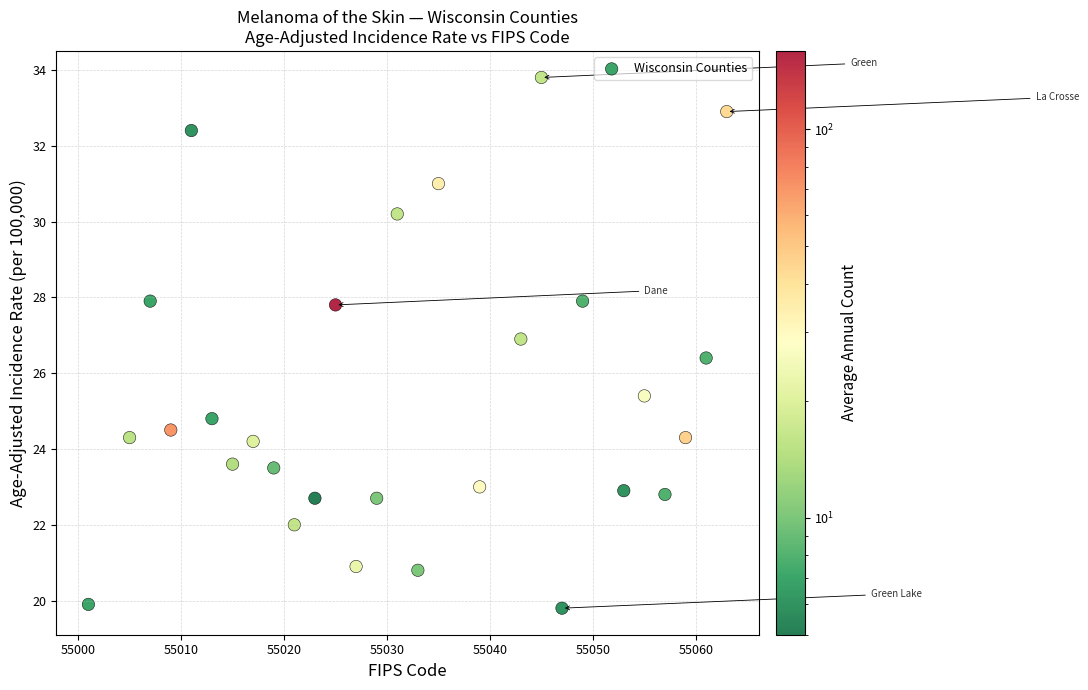

What is the range of X values (max minus min)?

62.0